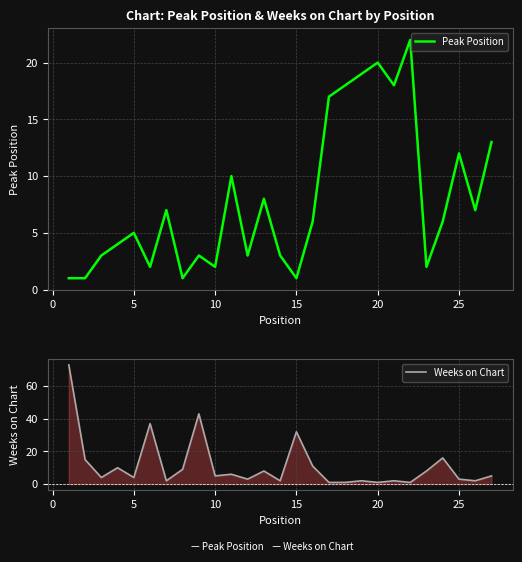

How many interior local peaks does the Weeks on Chart series have?

9